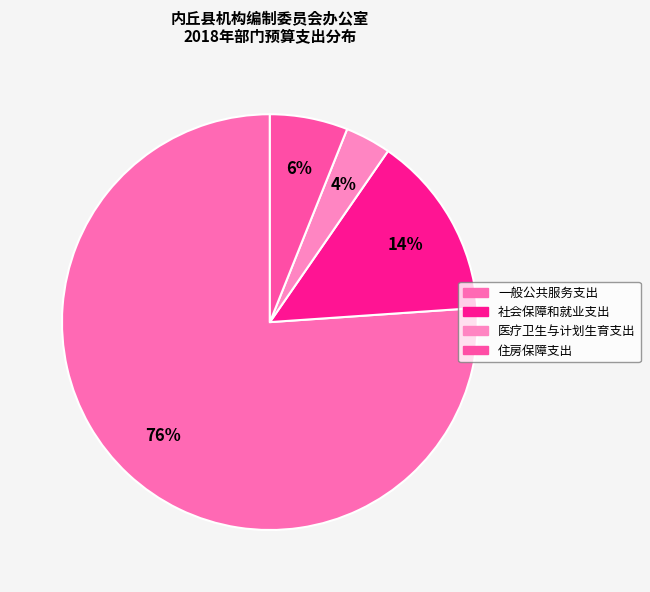

Rank the categories by value from highest to lowest.

一般公共服务支出, 社会保障和就业支出, 住房保障支出, 医疗卫生与计划生育支出